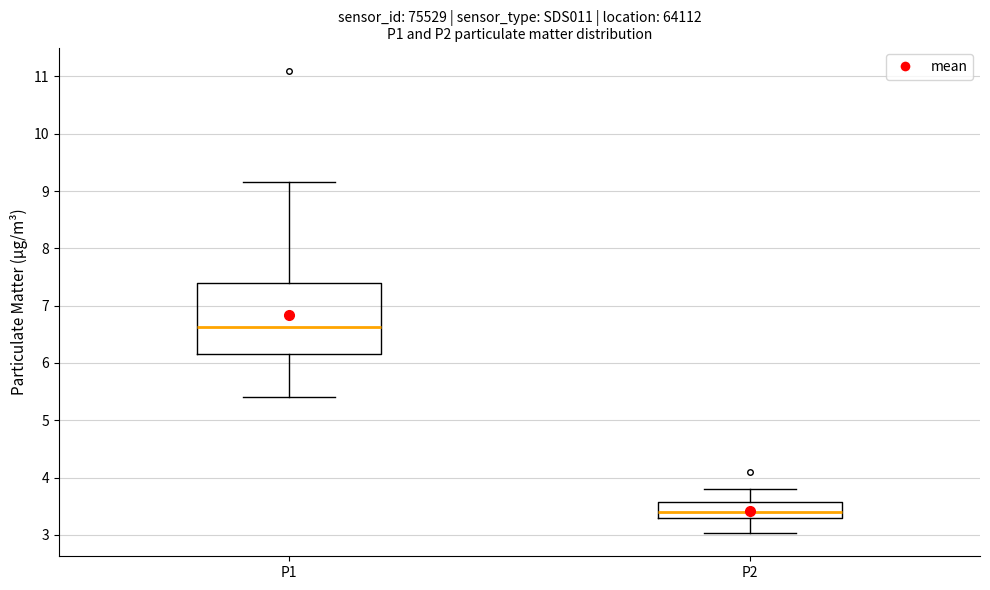

Where does the median line of the box for P1 sit on the y-axis? The values are not printed on the chart, so give them approximately, as read against the axis.

6.6